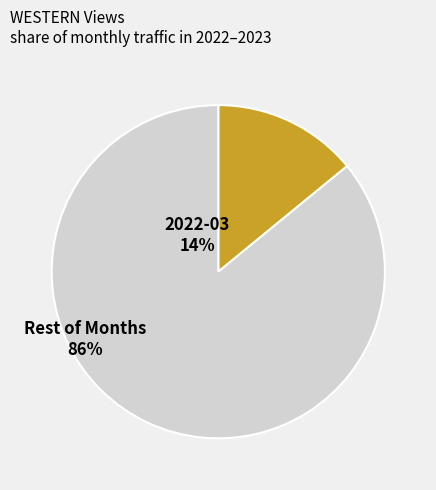

Rank the categories by value from lowest to highest.

2022-03, Rest of Months